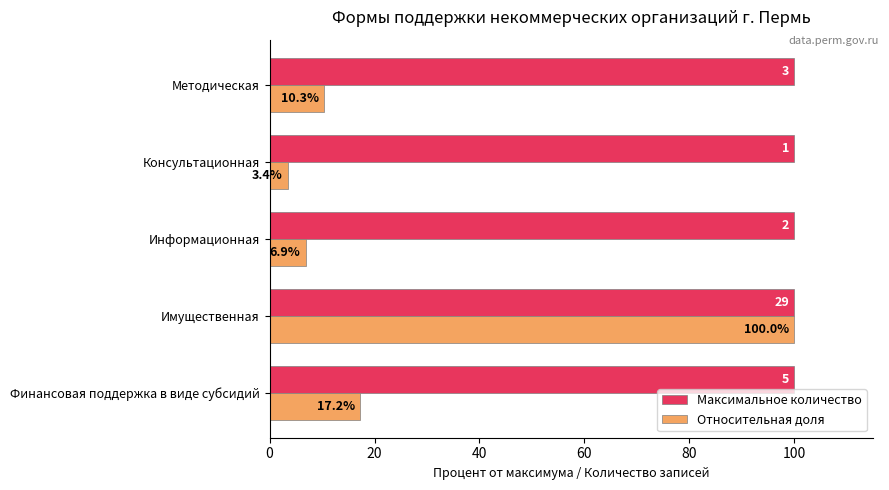

At which category is the sum across all series the highest?

Имущественная